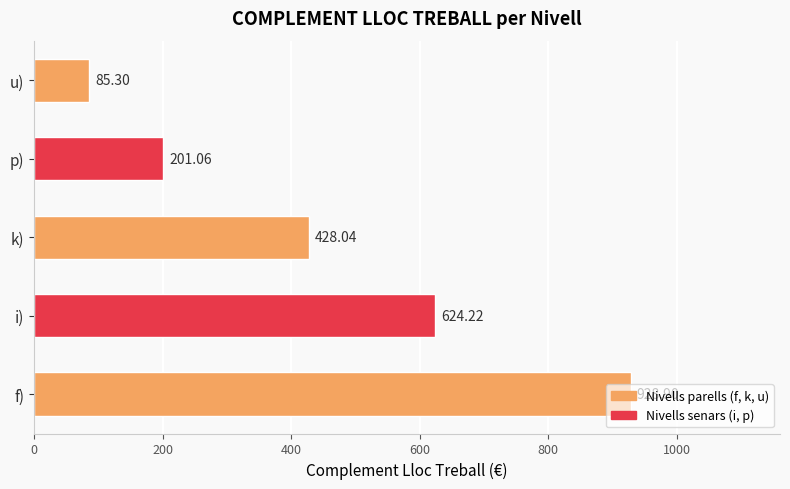

What is the difference between the values at f) and u)?

843.6